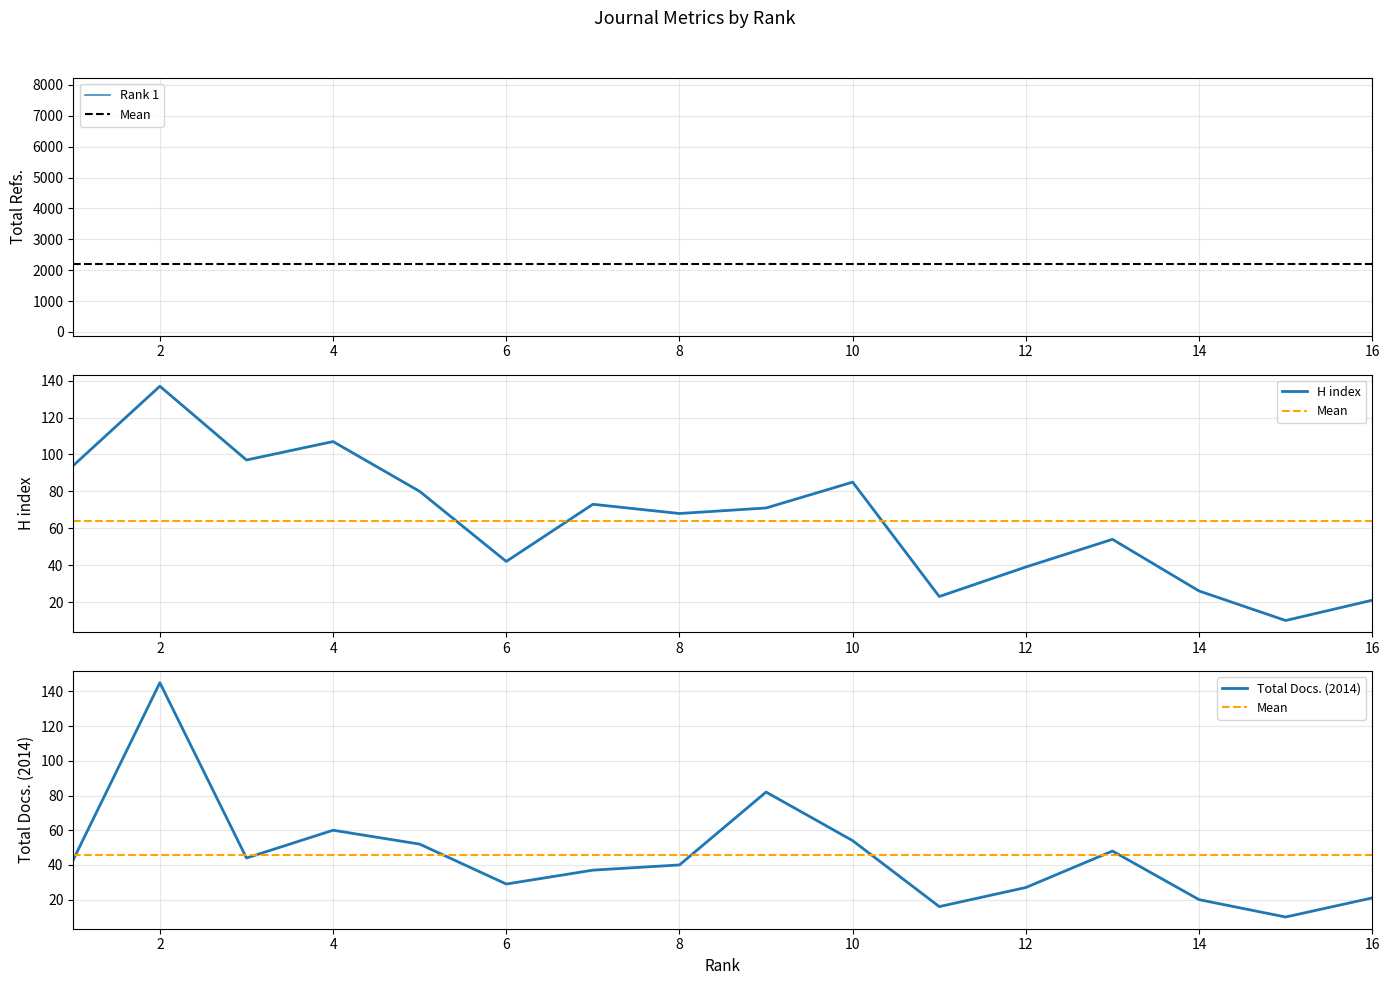

What is the maximum value shown in the chart?

145